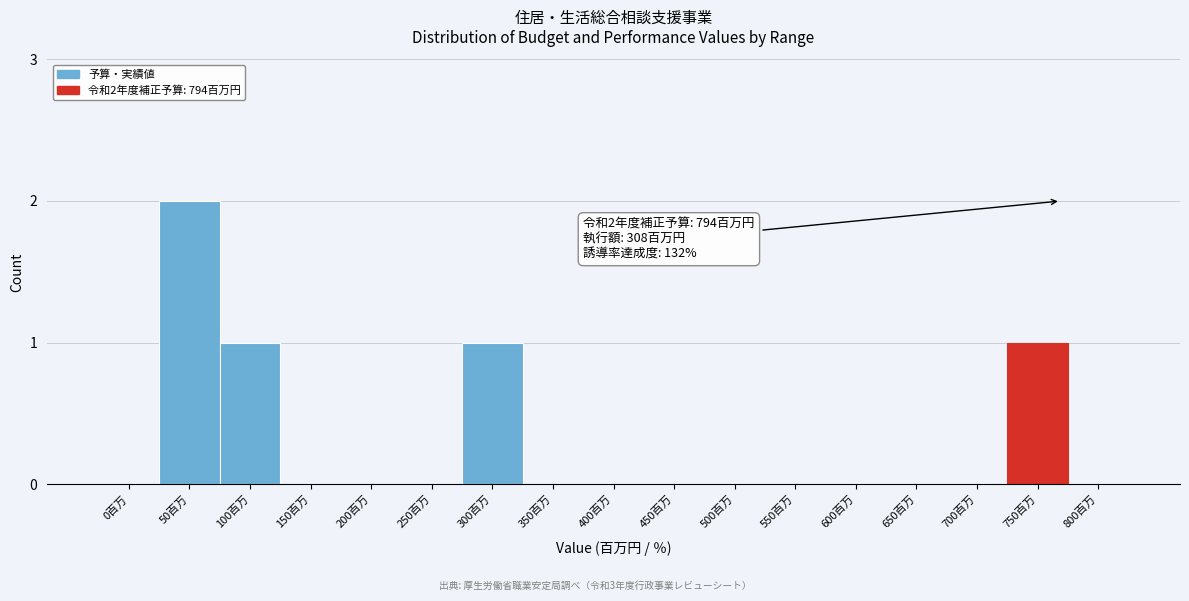

Reading left to right, list all the values displayed in this chart.

0百万=0	50百万=2	100百万=1	150百万=0	200百万=0	250百万=0	300百万=1	350百万=0	400百万=0	450百万=0	500百万=0	550百万=0	600百万=0	650百万=0	700百万=0	750百万=1	800百万=0